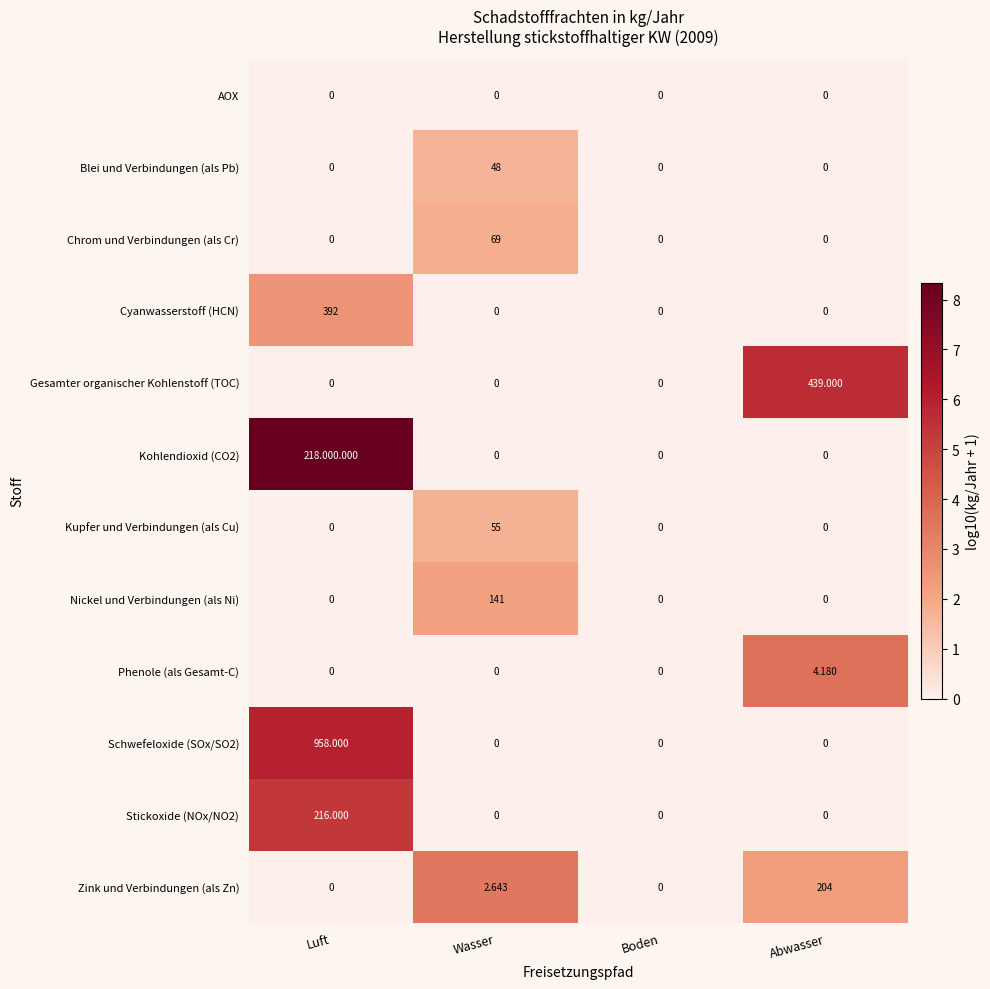

Rank the series at Luft from highest to lowest value.

Kohlendioxid (CO2), Schwefeloxide (SOx/SO2), Stickoxide (NOx/NO2), Cyanwasserstoff (HCN), AOX, Blei und Verbindungen (als Pb), Chrom und Verbindungen (als Cr), Gesamter organischer Kohlenstoff (TOC), Kupfer und Verbindungen (als Cu), Nickel und Verbindungen (als Ni), Phenole (als Gesamt-C), Zink und Verbindungen (als Zn)